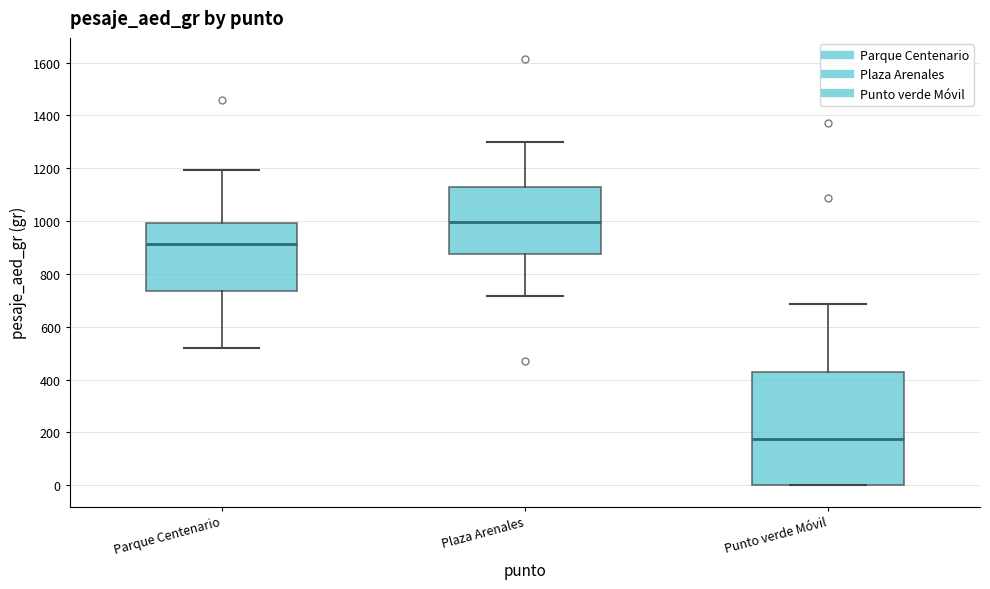

Comparing the boxes themselves (not the whiskers), which one is the tallest?

Punto verde Móvil